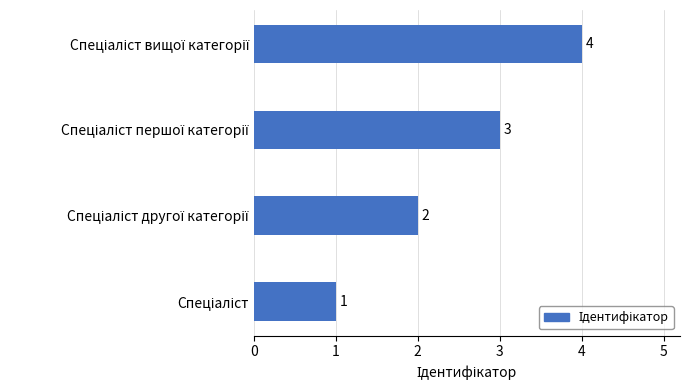

What is the maximum value shown in the chart?

4